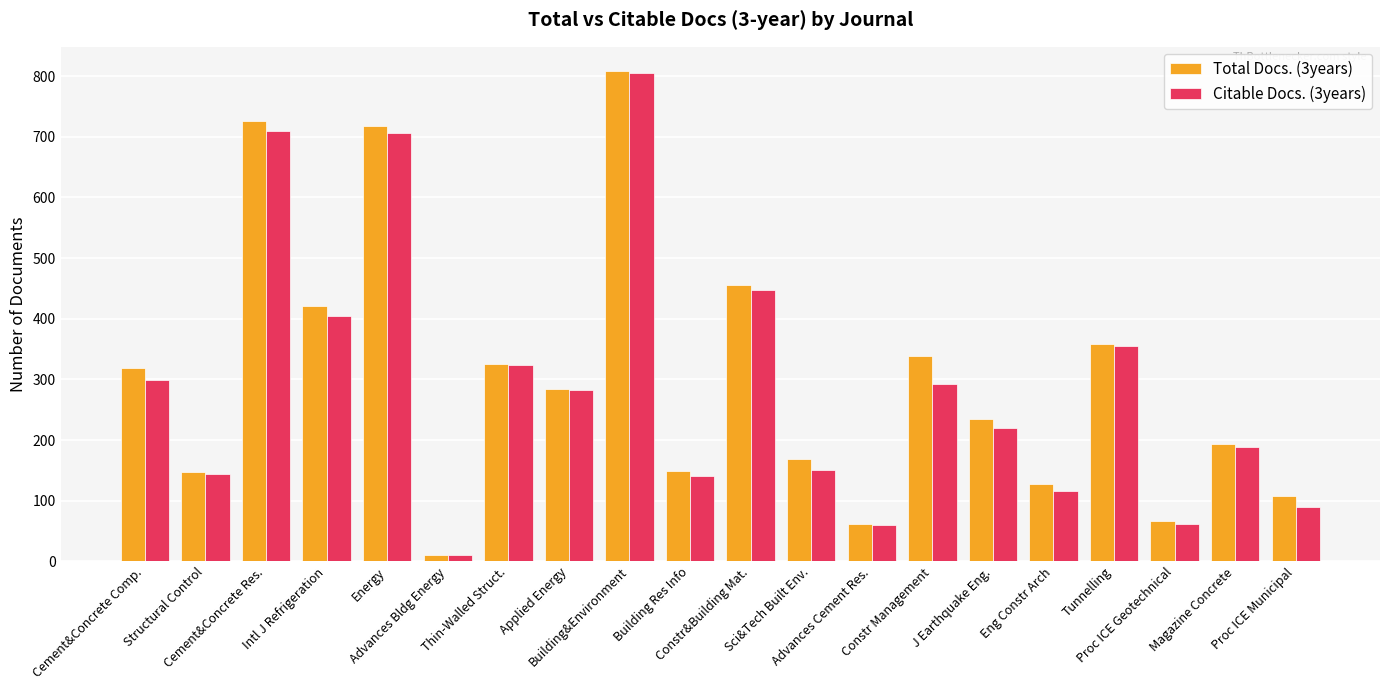

The Total Docs. (3years) series shows 718 at Energy. True or false?

True